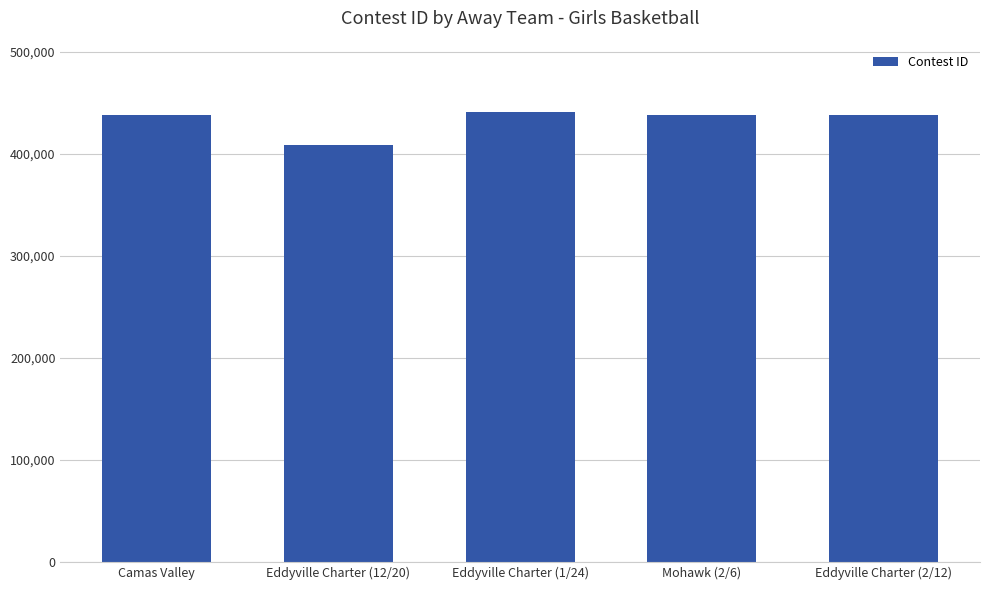

True or false: the data shows 437874 at Eddyville Charter (2/12).

True